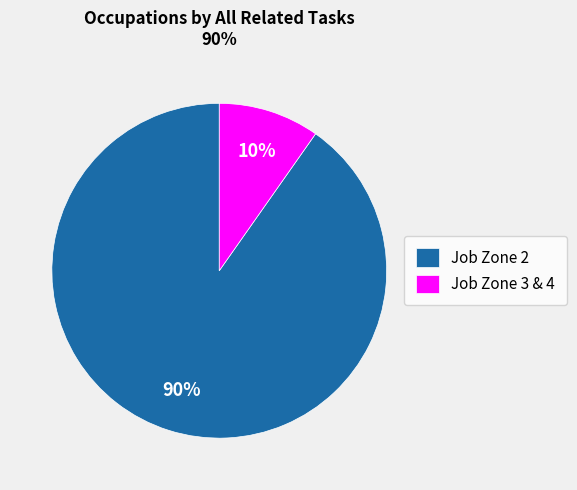

Combined, do Job Zone 2 and Job Zone 3 & 4 account for over 50%?

Yes